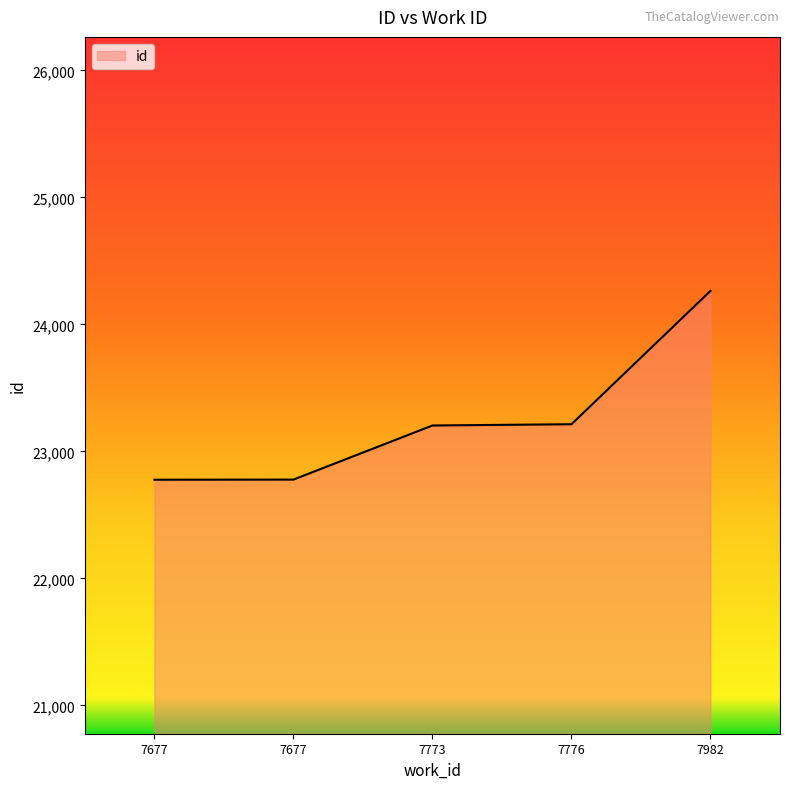

Count the number of data series in this chart.

1